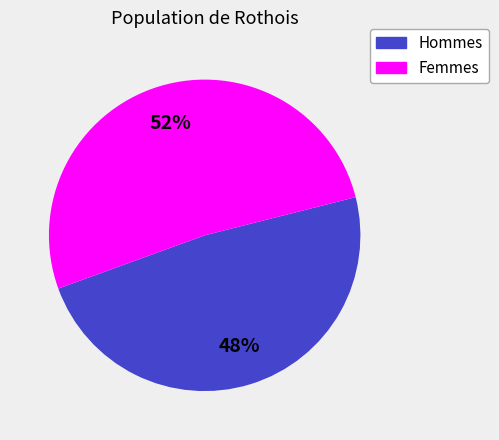

To the nearest percent, what is the average slice percentage?

50%